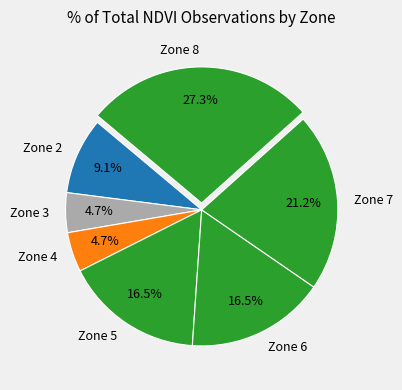

Count the number of slices in the pie.

7